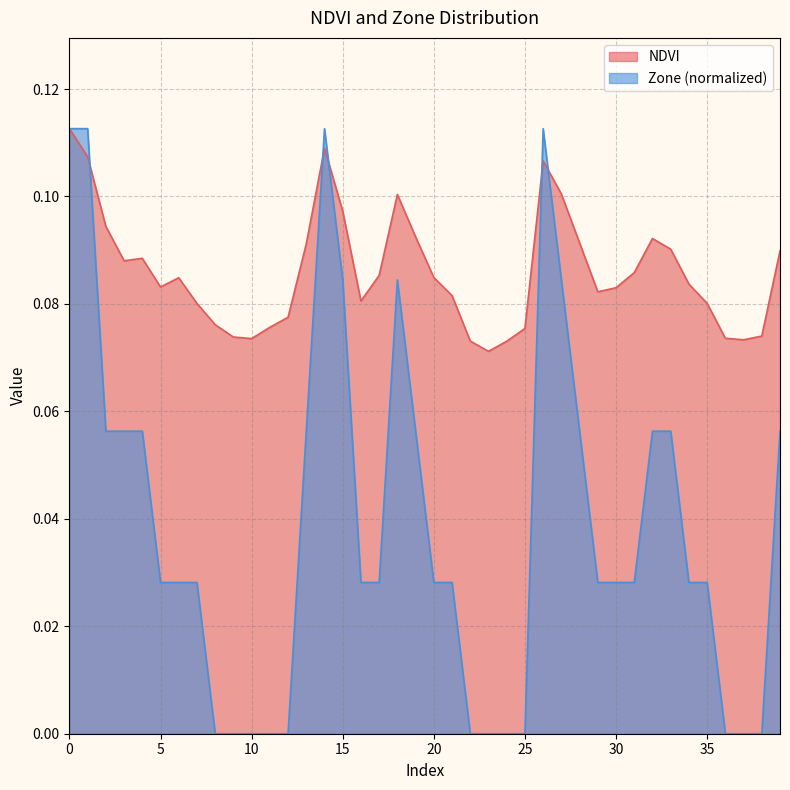

True or false: NDVI and Zone intersect in this chart.

True